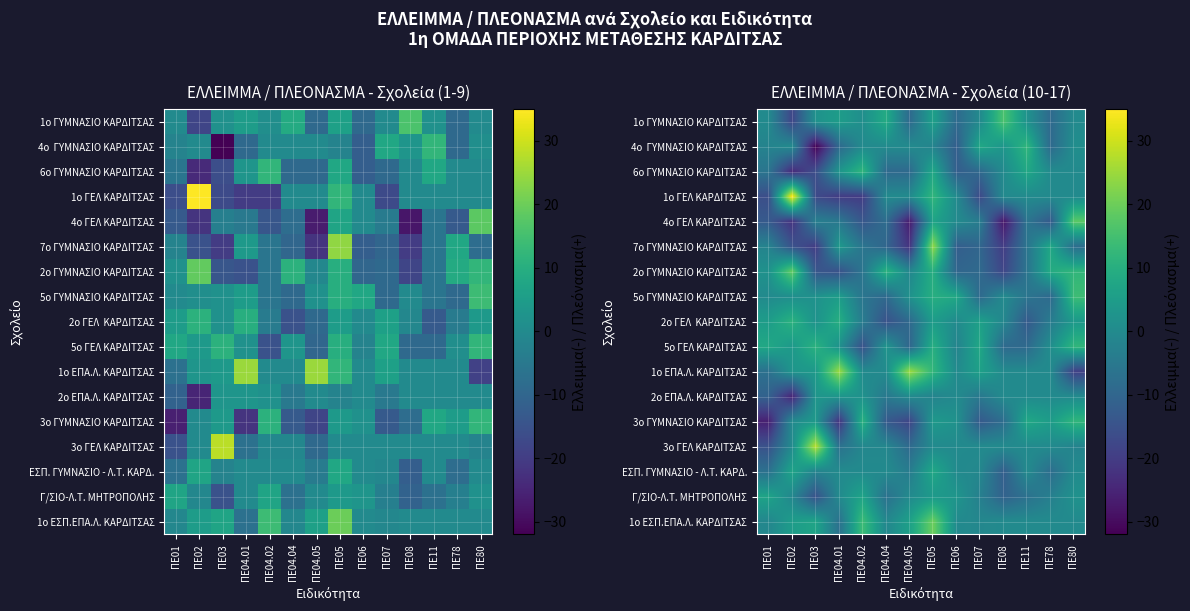

At which category is the sum across all series the highest?

ΠΕ05